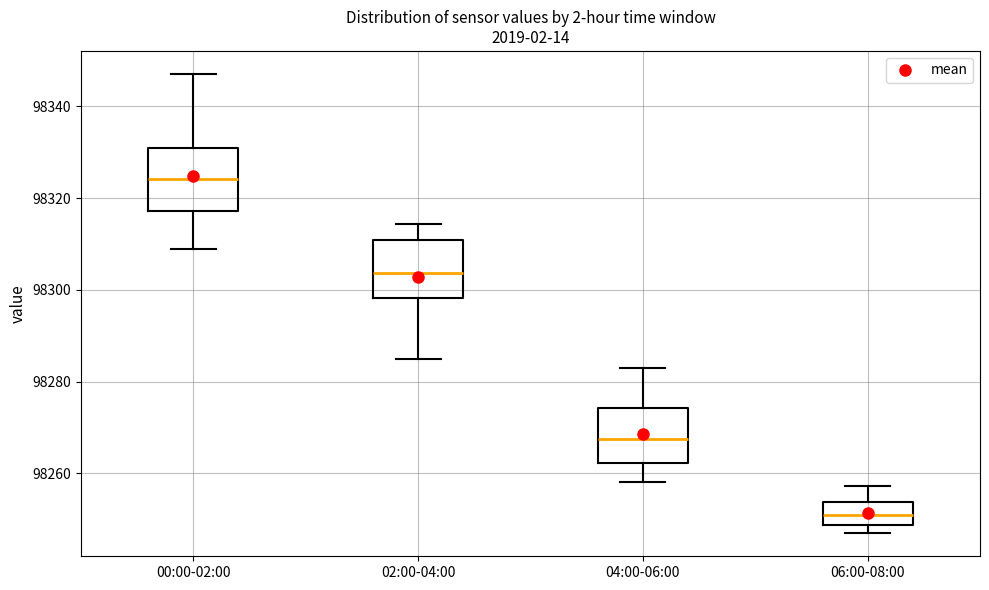

Reading left to right, transcribe this box plot: for each box, give where its median line is, the range the box spans, and where its two whiskers end, as read against the y-axis. The values are not printed on the chart, so give them approximately, as read against the axis.

00:00-02:00: median 98324, box 98318 to 98330, whiskers 98308 to 98348
02:00-04:00: median 98304, box 98298 to 98310, whiskers 98286 to 98314
04:00-06:00: median 98268, box 98262 to 98274, whiskers 98258 to 98284
06:00-08:00: median 98250, box 98248 to 98254, whiskers 98246 to 98258